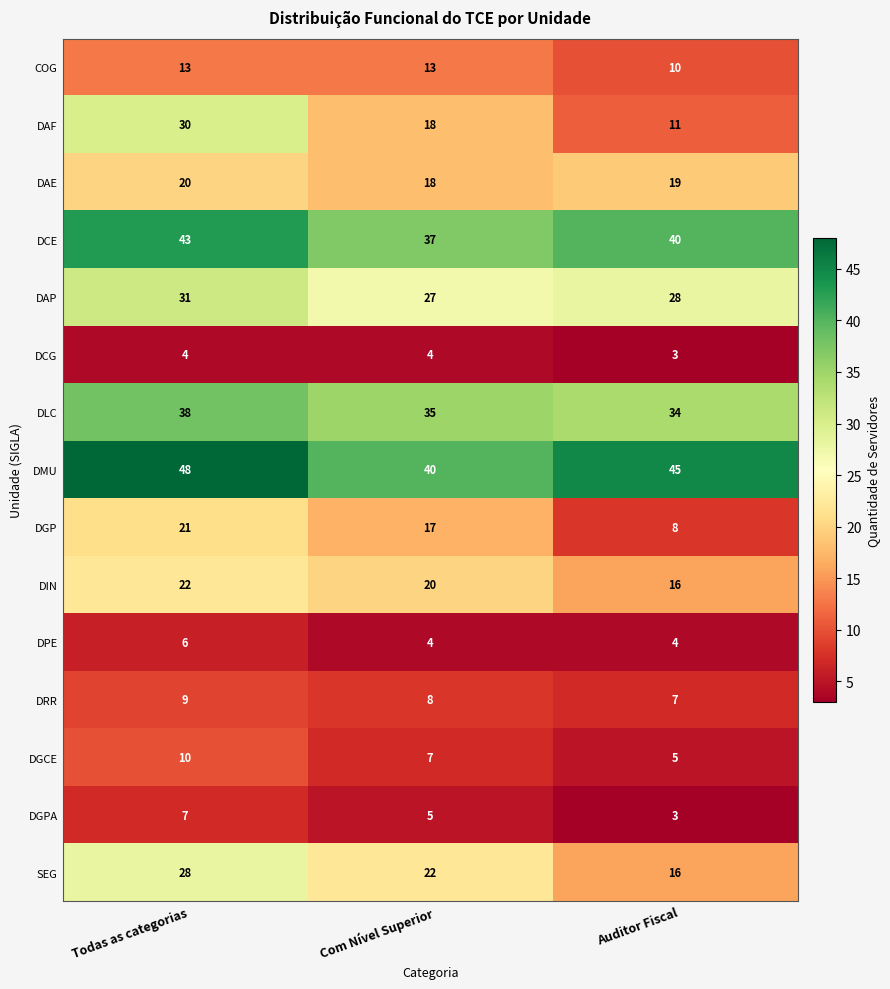

What is the approximate value of DIN at Com Nível Superior?

20